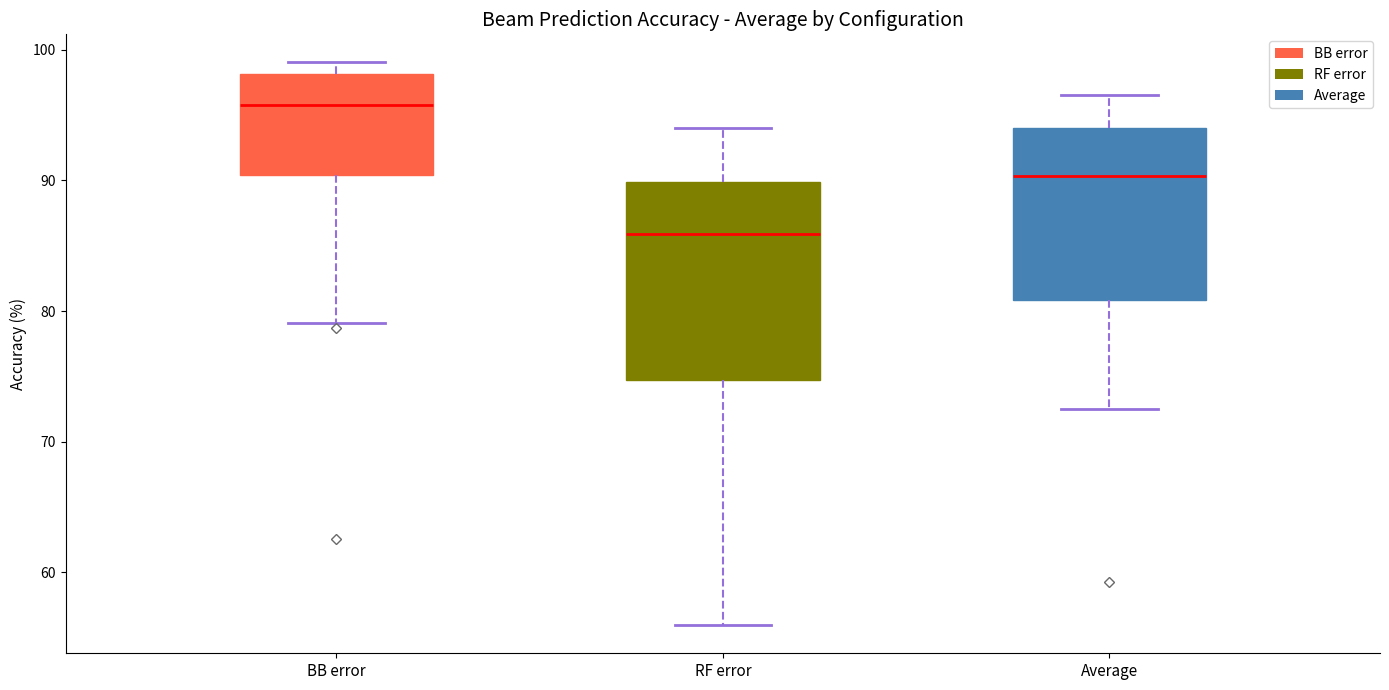

Which box's median line is the highest?

BB error